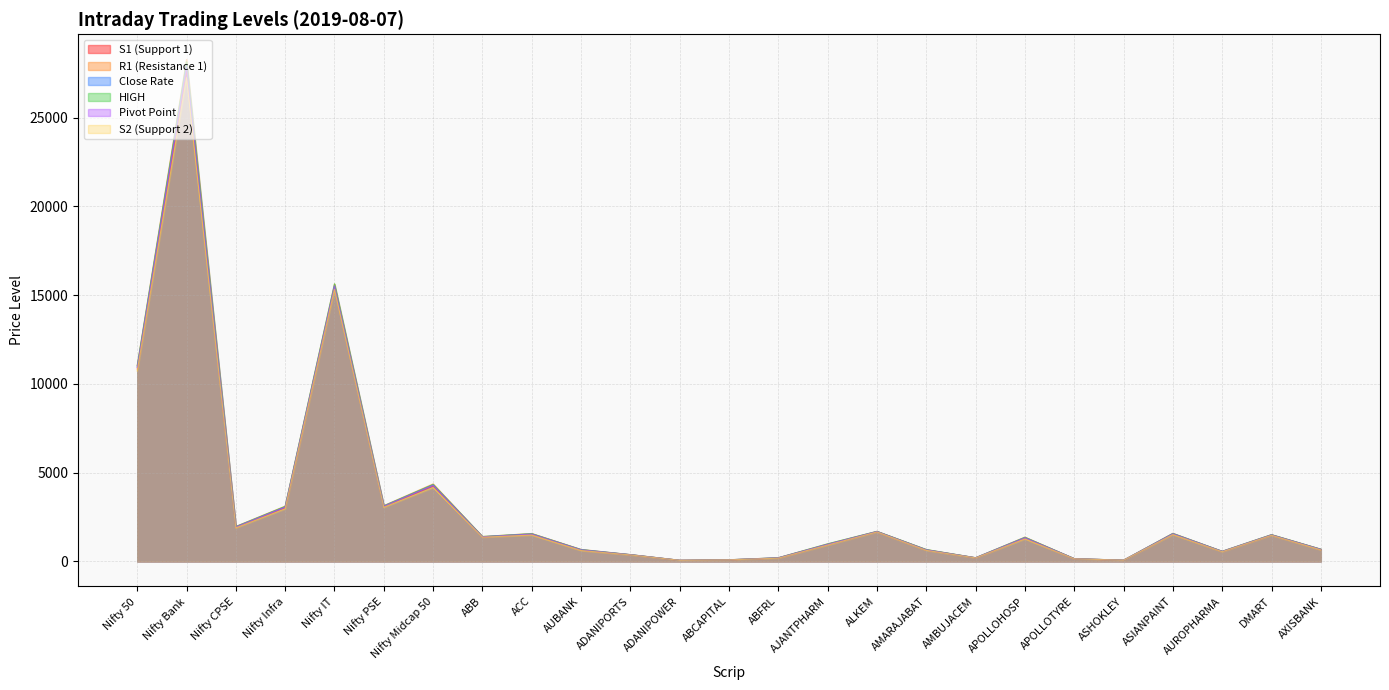

How many categories are shown in the chart?

25